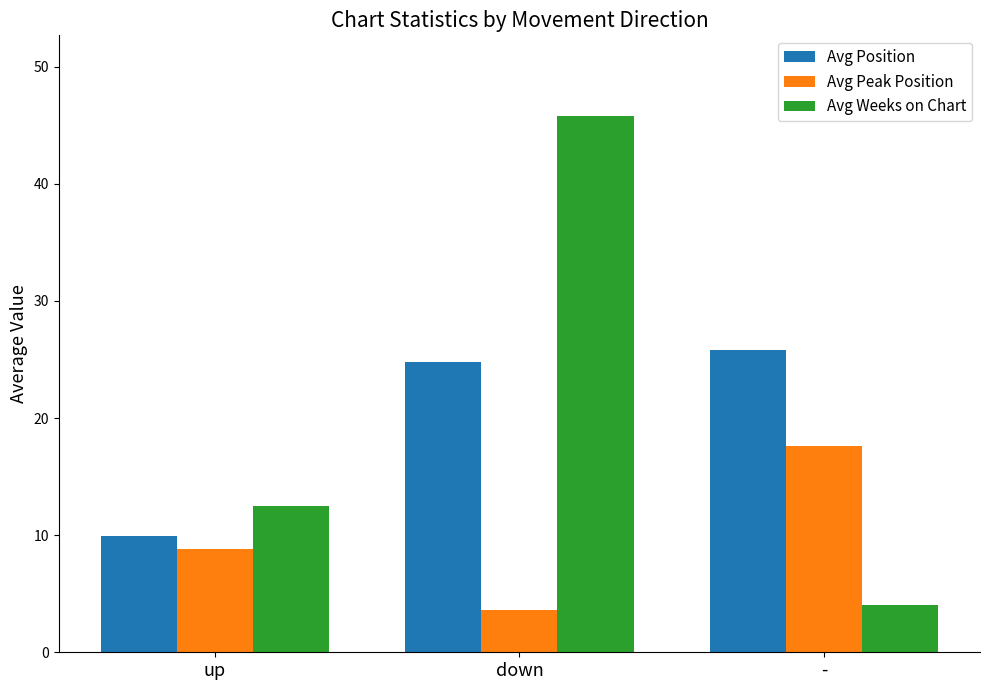

What is the difference between the Avg Position values at down and up?

14.9